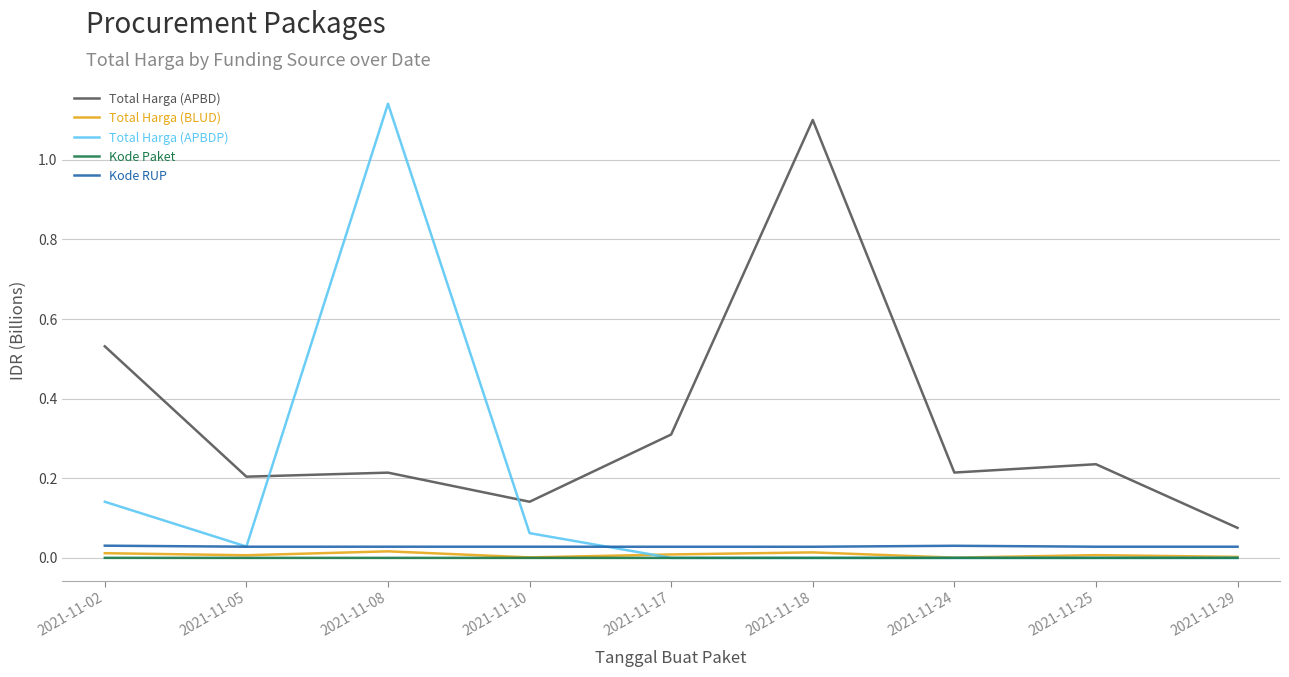

The Total Harga (APBD) series shows 0.2 at 2021-11-24. True or false?

True